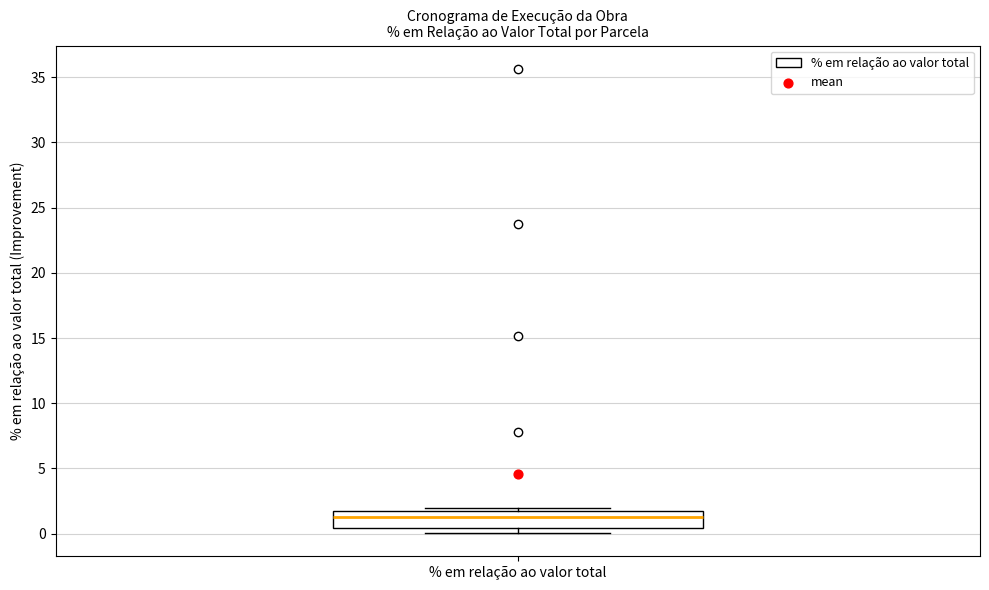

Read this box plot against the y-axis: the position of the median line, the range covered by the box, and the ends of both whiskers. The values are not printed on the chart, so give them approximately, as read against the axis.

median 1.5 (inside the box), box 0.5 to 1.5, whiskers 0.0 to 2.0